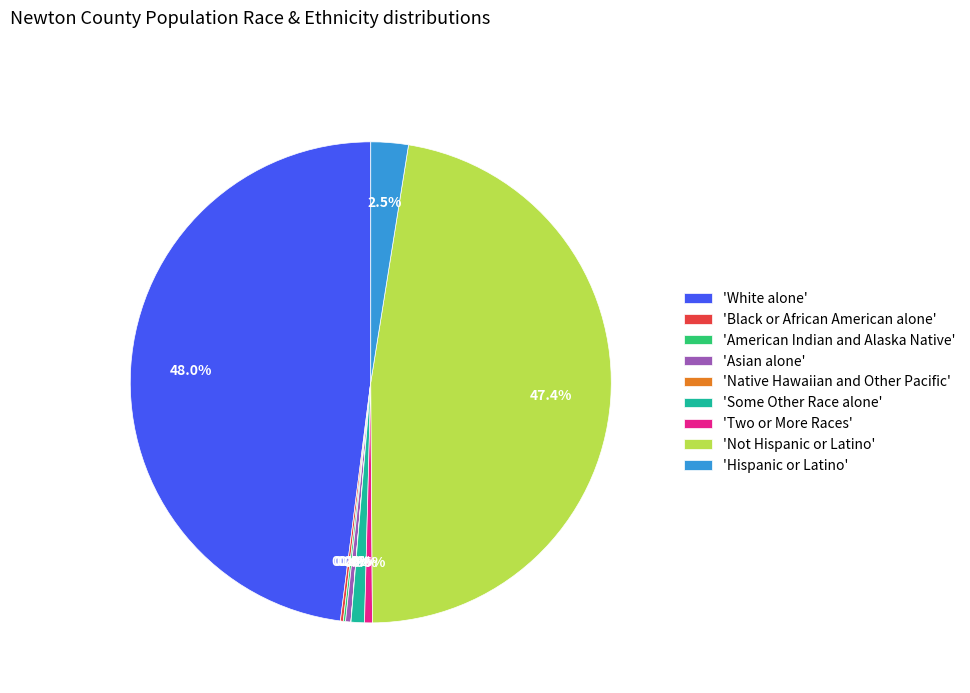

Which slice is the largest?

'White alone'